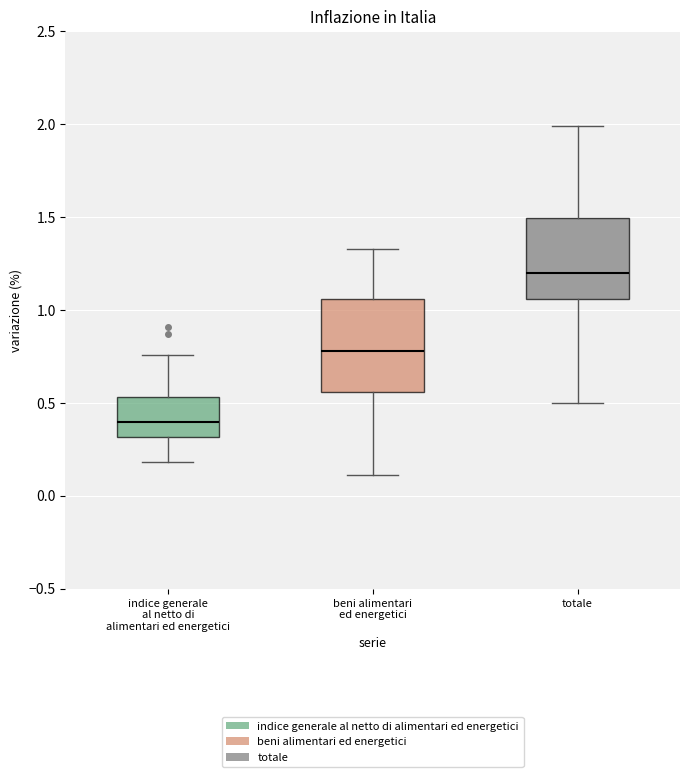

Comparing the boxes themselves (not the whiskers), which one is the tallest?

beni alimentari ed energetici